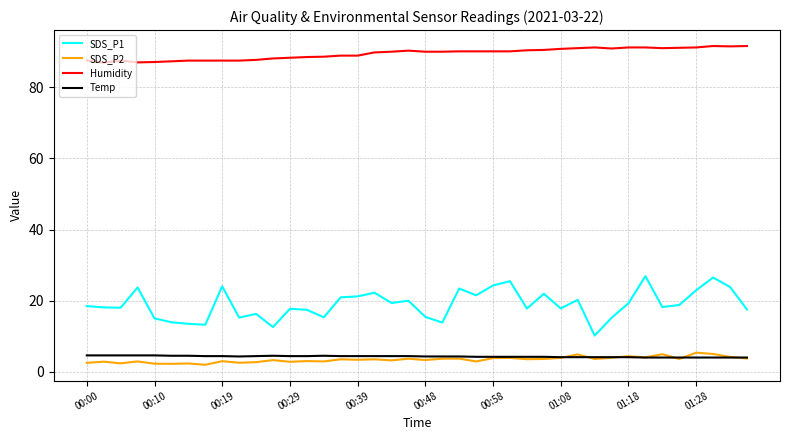

What is the maximum value for SDS_P1?

26.9